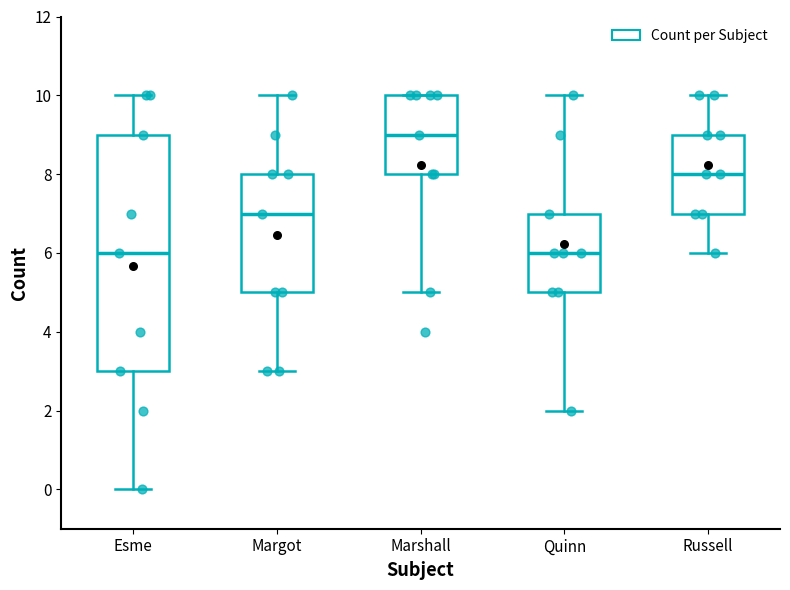

Where does the upper whisker of the box for Quinn end on the y-axis? The values are not printed on the chart, so give them approximately, as read against the axis.

10